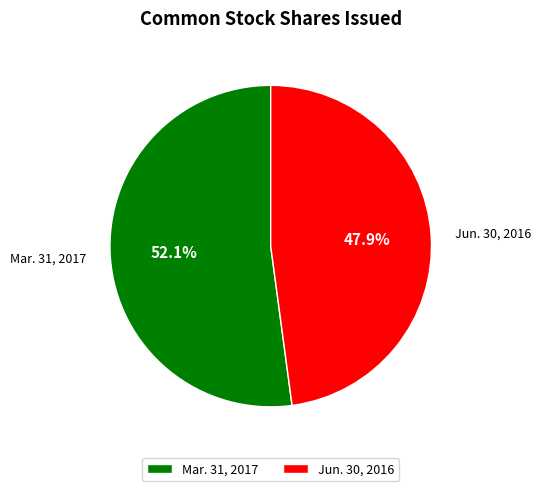

How many segments does this pie chart have?

2